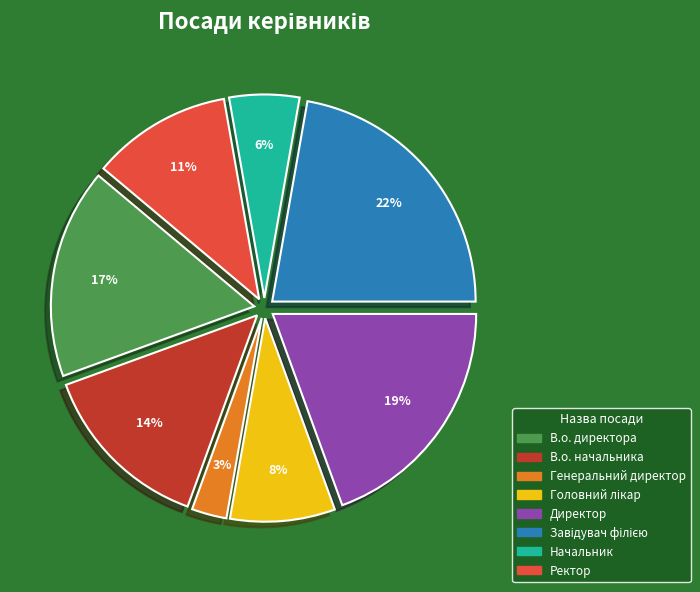

Is there any slice that represents more than half of the pie?

No